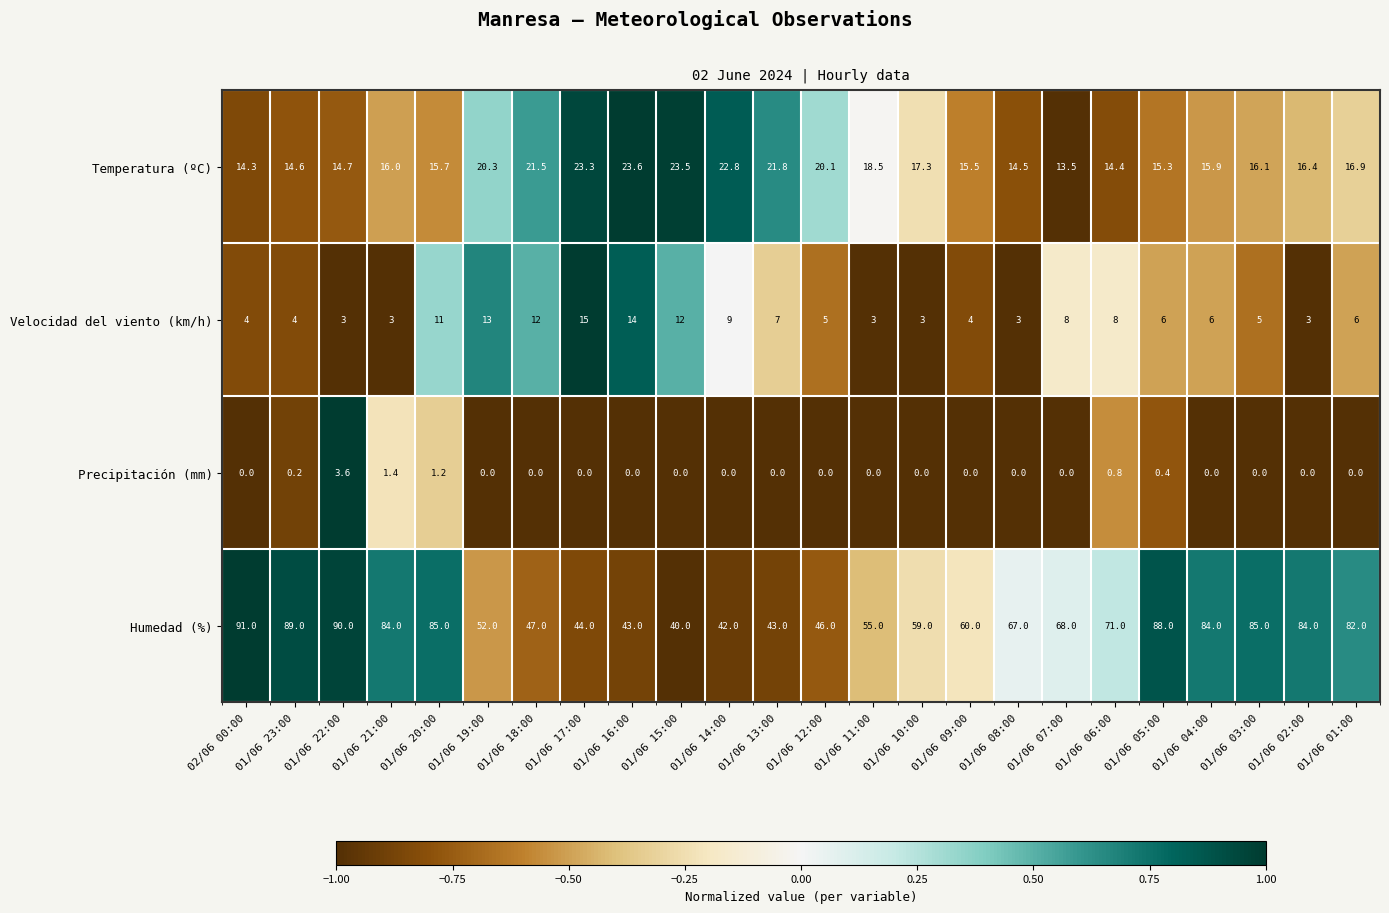

Where is Velocidad del viento (km/h) nearest to the value 9?

01/06 14:00